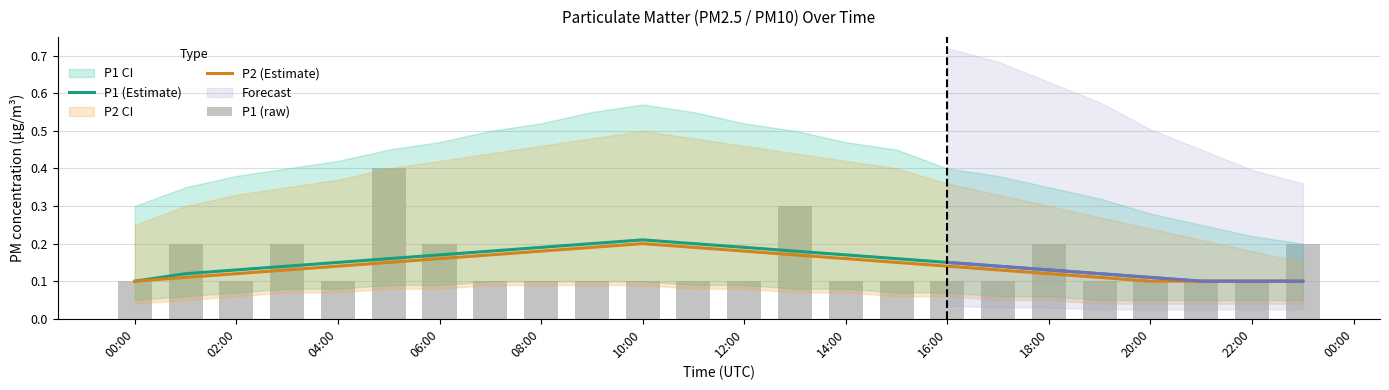

What is the sum of all P2 (Estimate) values?

3.4